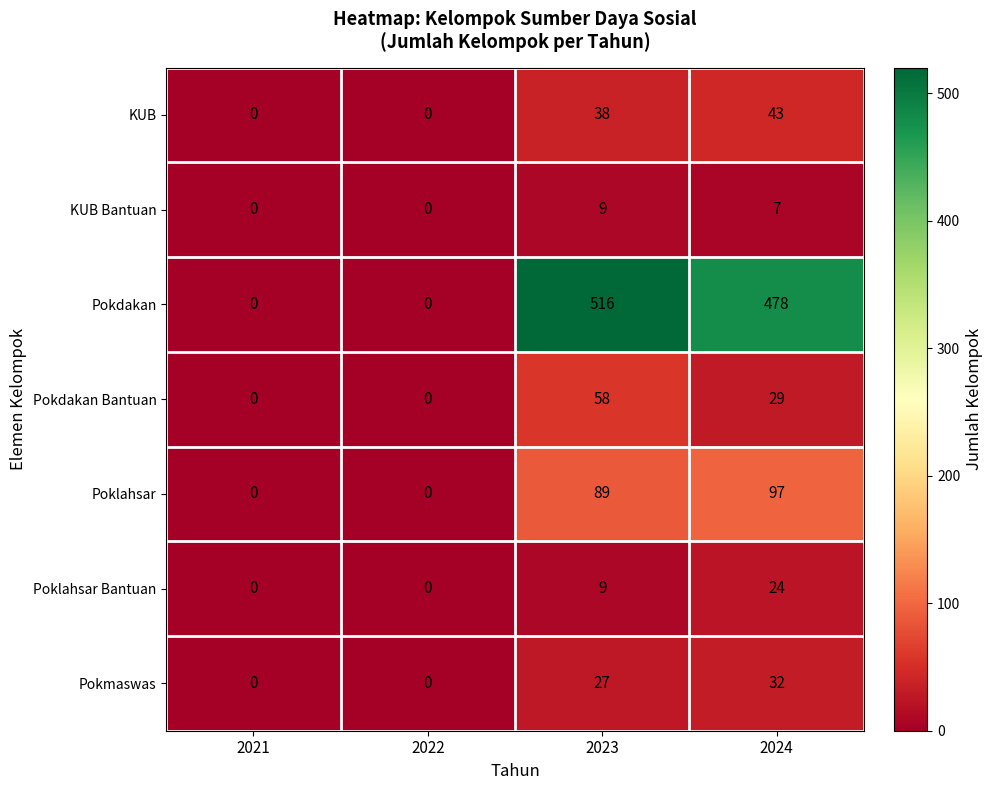

At which label does Pokdakan Bantuan reach its peak?

2023